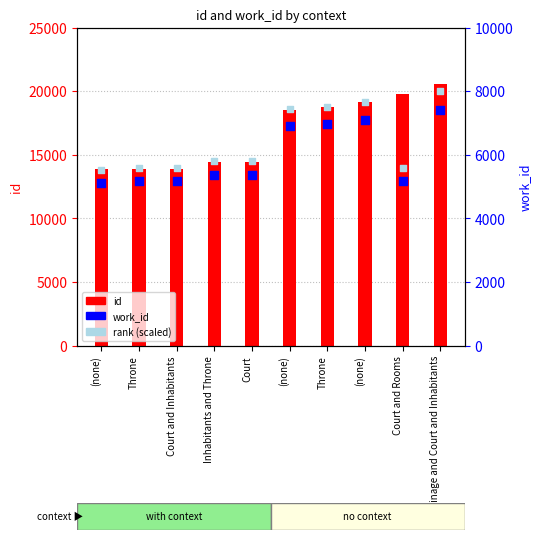

At how many categories does at least one series exceed 15383?

5